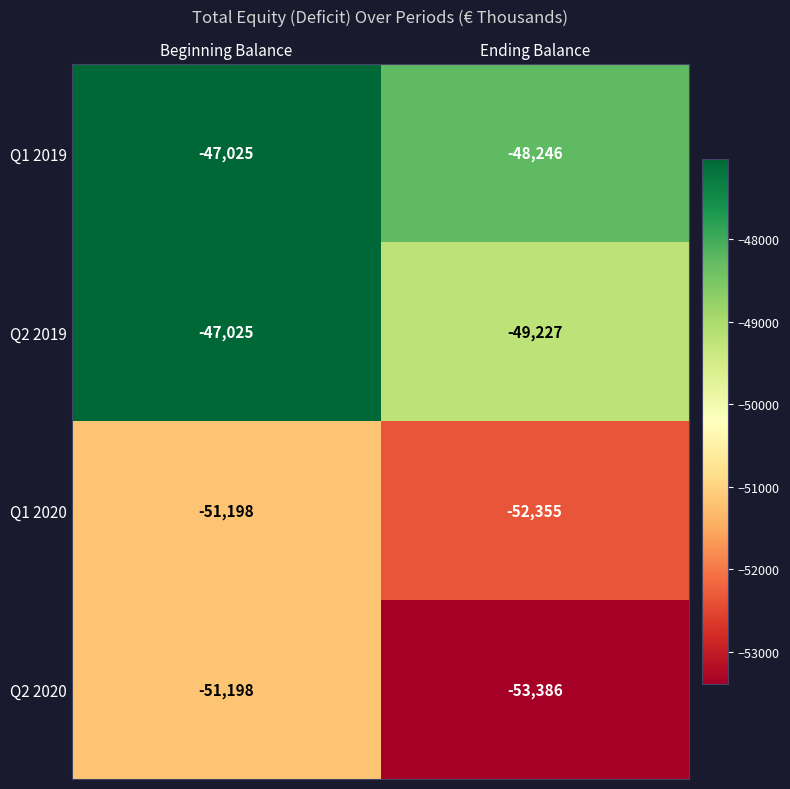

How many distinct data groups are displayed?

4